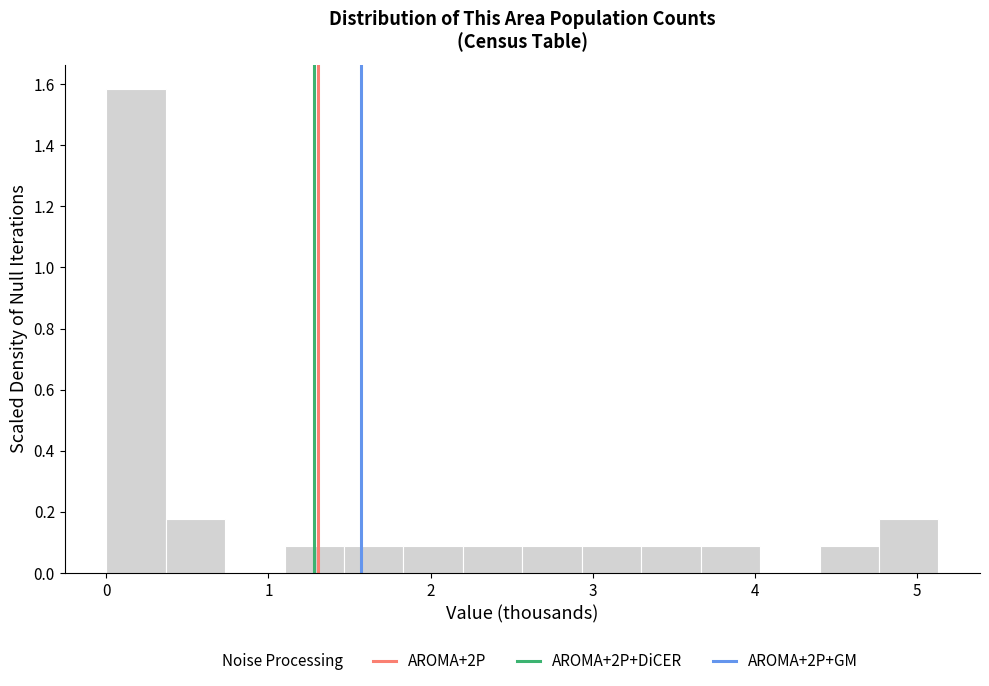

Read against the x-axis, roughly where is the centre of the tallest bar?

0.2